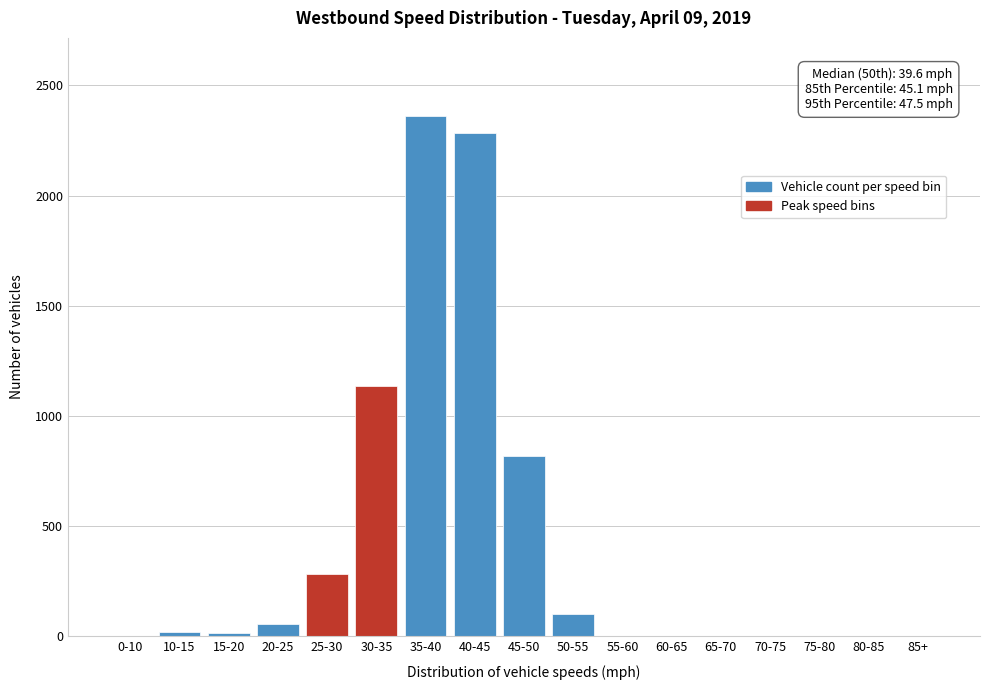

What is the greatest value displayed?

2361